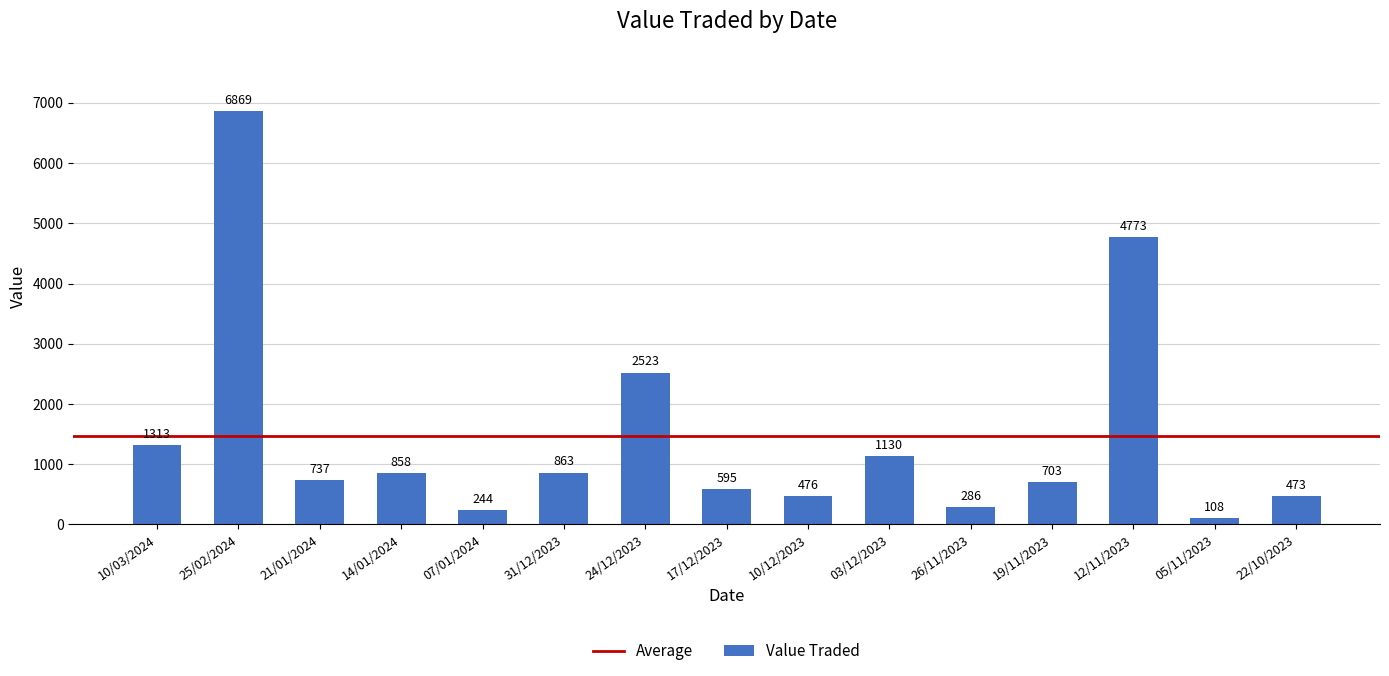

What position from the left is 17/12/2023?

8